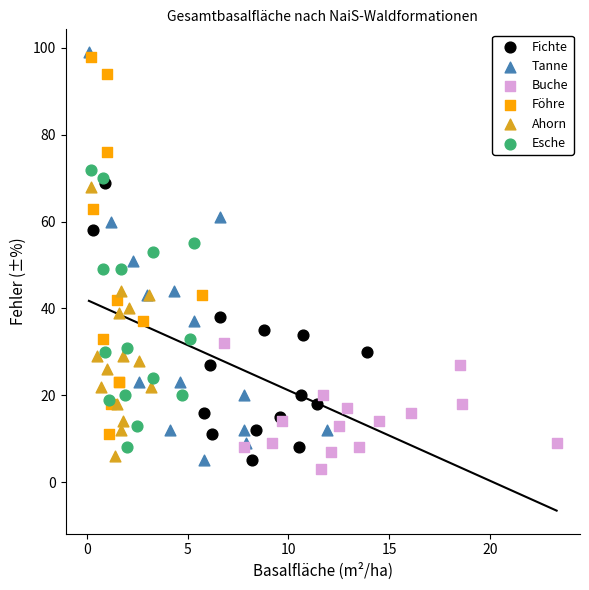

Which series reaches the maximum Y coordinate?

Tanne